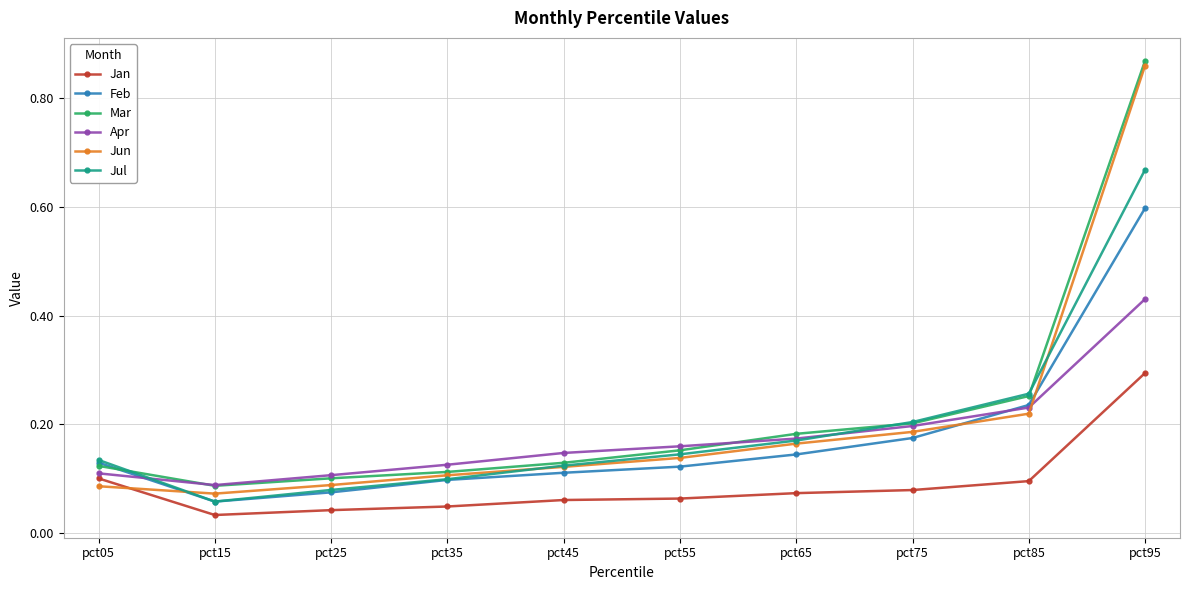

True or false: Jan and Jul cross at least once.

False